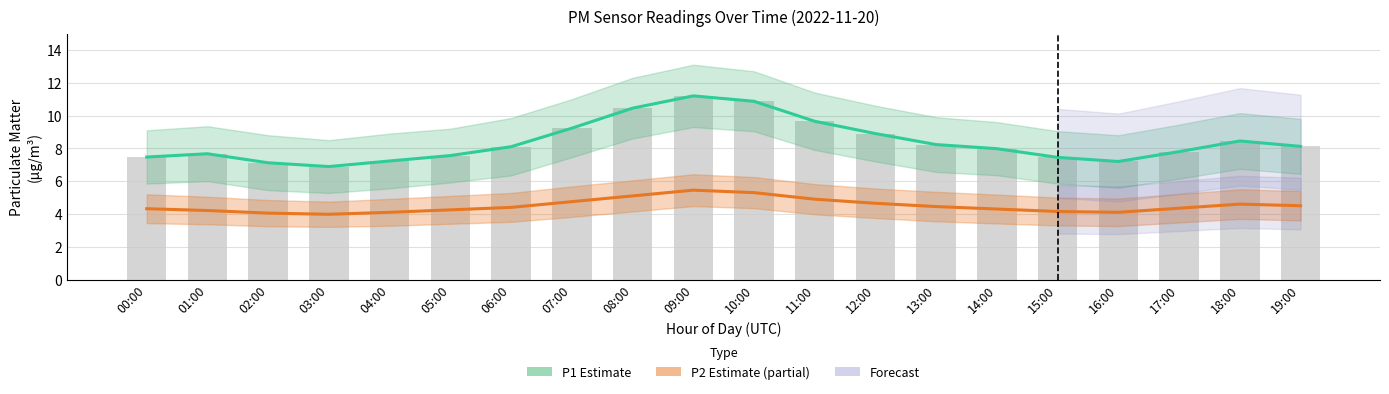

Reading right to left, transcribe all the data shown in this chart.

P1 (PM10) Estimate: 19:00=8.1	18:00=8.4	17:00=7.8	16:00=7.2	15:00=7.5	14:00=8.0	13:00=8.2	12:00=8.9	11:00=9.7	10:00=10.9	09:00=11.2	08:00=10.4	07:00=9.2	06:00=8.1	05:00=7.6	04:00=7.2	03:00=6.9	02:00=7.1	01:00=7.7	00:00=7.5
P2 (PM2.5) Estimate: 19:00=4.5	18:00=4.6	17:00=4.3	16:00=4.1	15:00=4.2	14:00=4.3	13:00=4.5	12:00=4.7	11:00=4.9	10:00=5.3	09:00=5.5	08:00=5.1	07:00=4.8	06:00=4.4	05:00=4.2	04:00=4.1	03:00=4.0	02:00=4.0	01:00=4.2	00:00=4.3